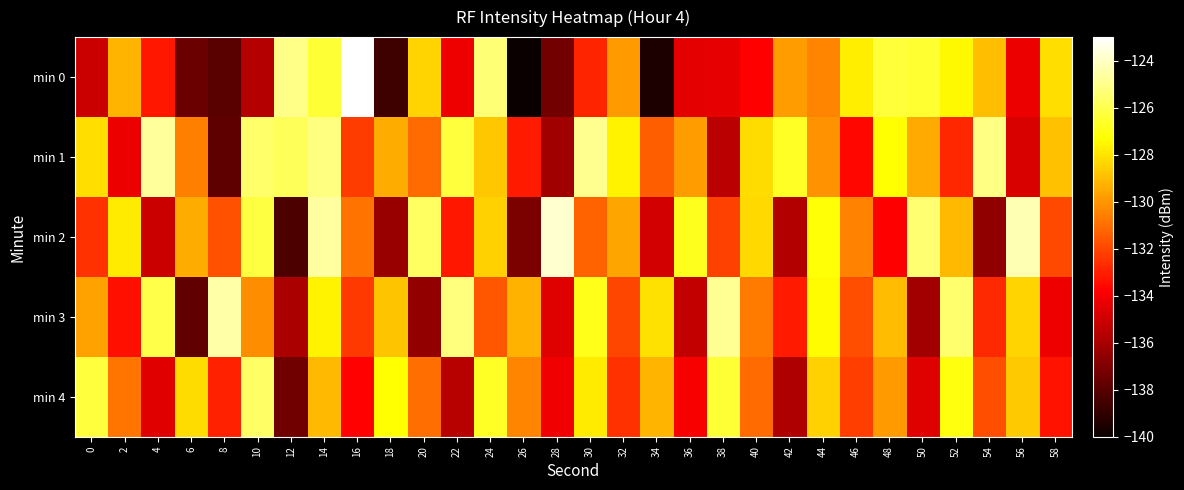

At how many categories does at least one series exceed -129?

29